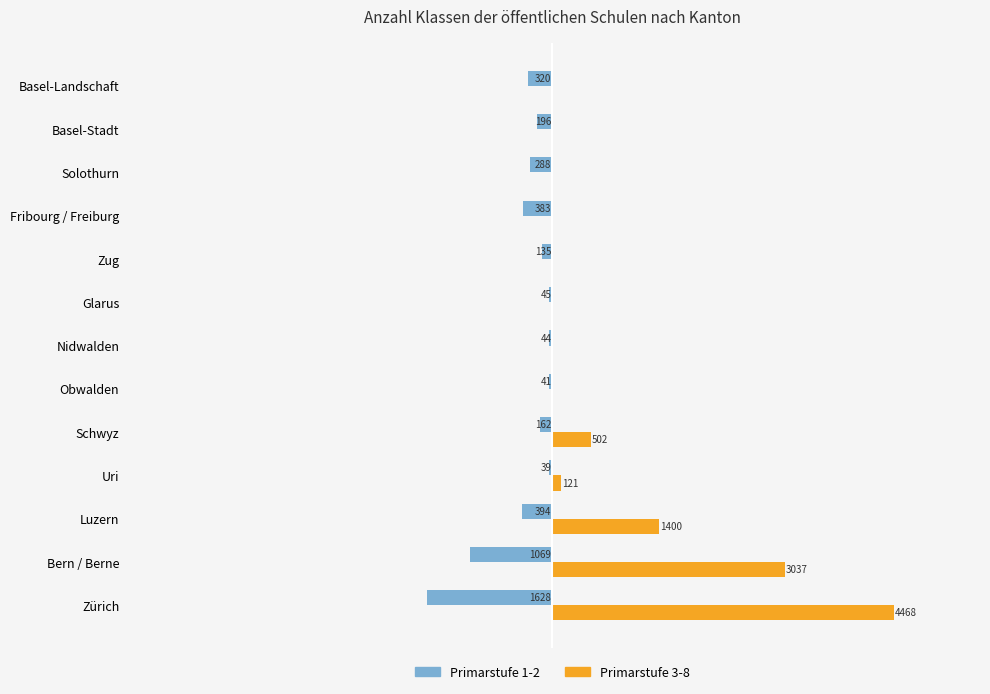

What are all the series names shown in the legend?

Primarstufe 1-2, Primarstufe 3-8